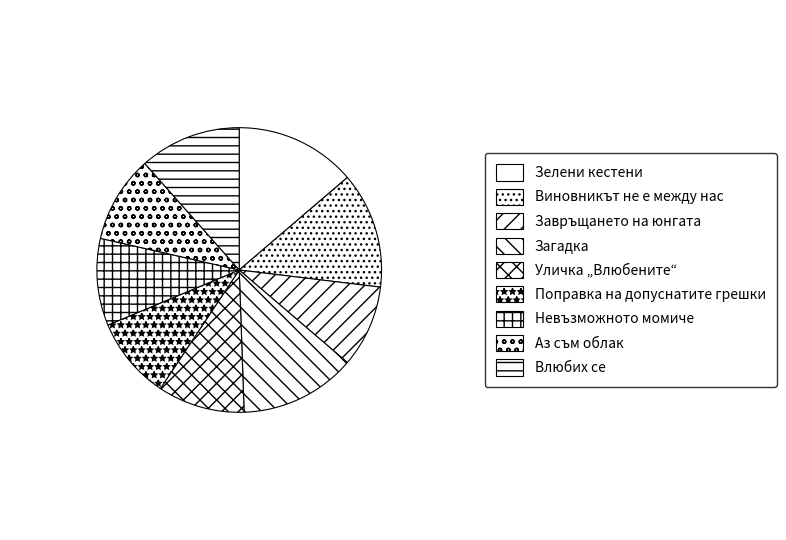

What is the change in value from Загадка to Уличка „Влюбените“?

-48